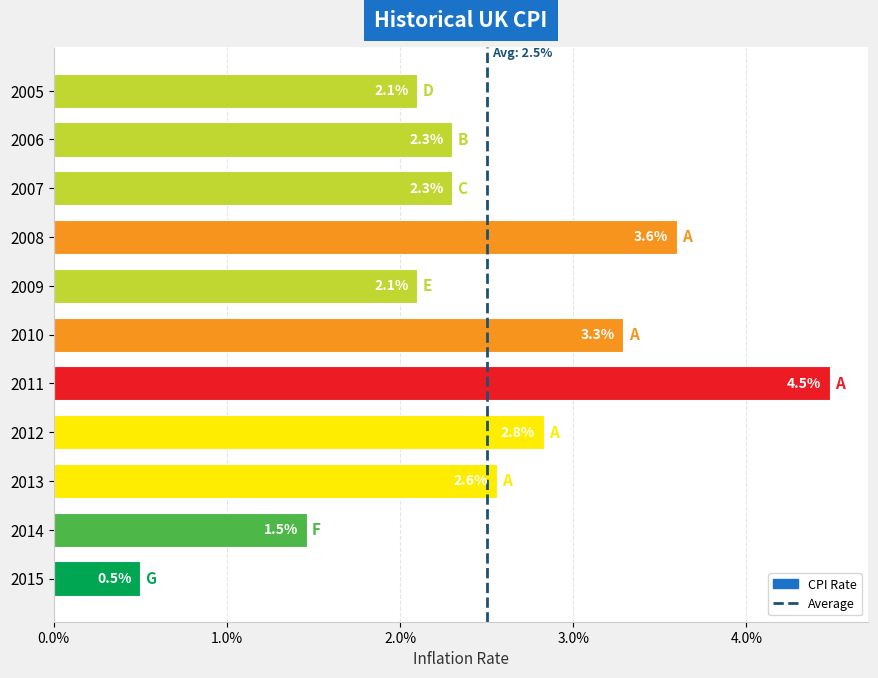

Are the bars horizontal?

Yes